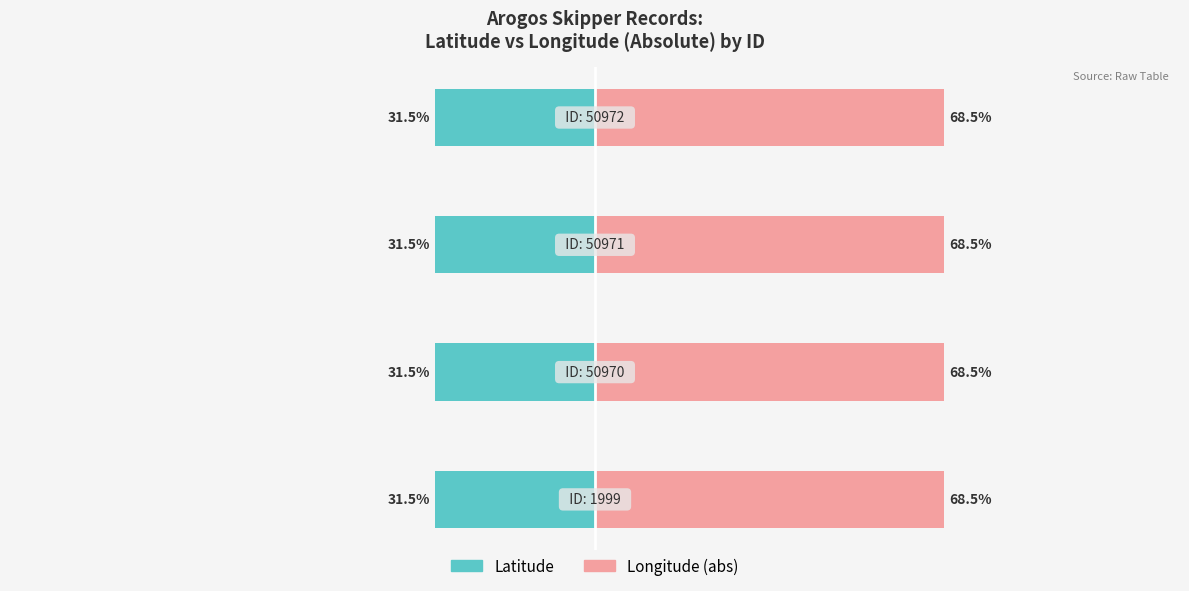

What is the value of the Longitude (abs) bar at the 2nd from the left?

68.5